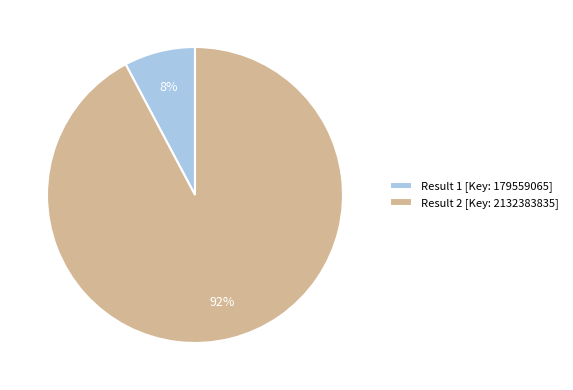

Which slice represents more than half of the pie?

Result 2 [Key: 2132383835]